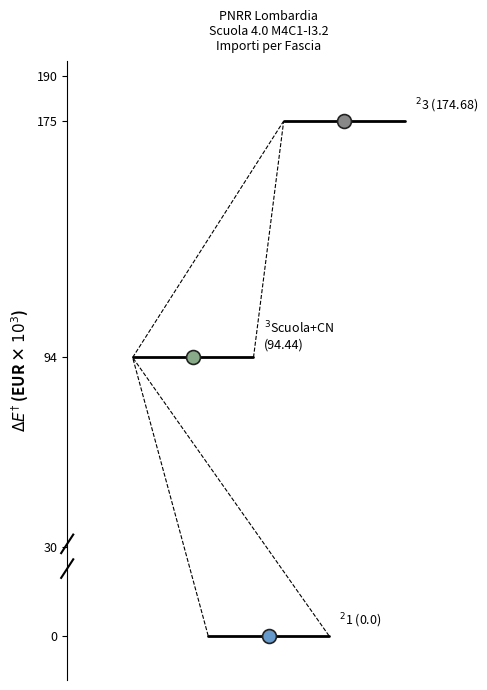

What is the value of the $^2$3 (174.68) point at the 1st from the left?

174.7